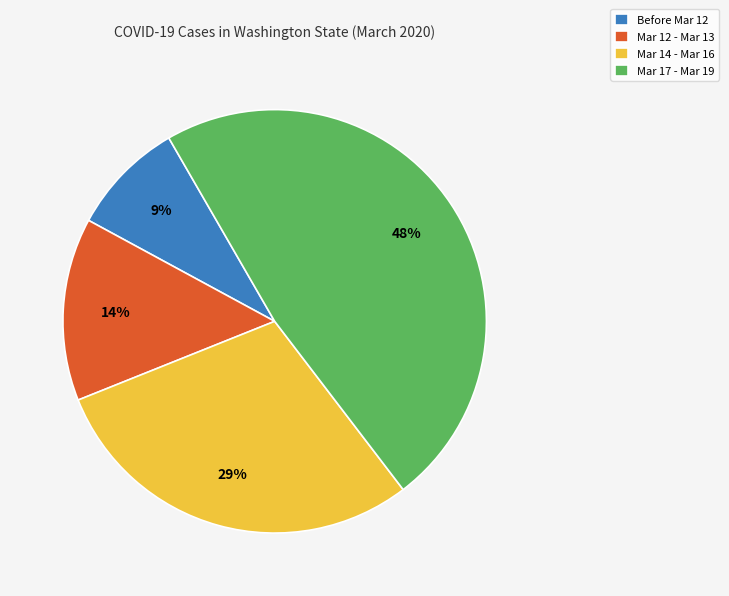

Is there a majority slice in this chart?

No